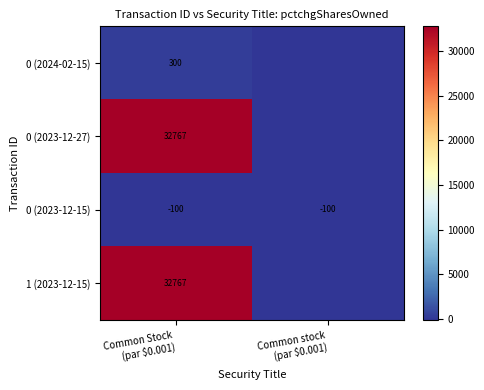

What is the sum of all 0 (2023-12-15) values?

-200